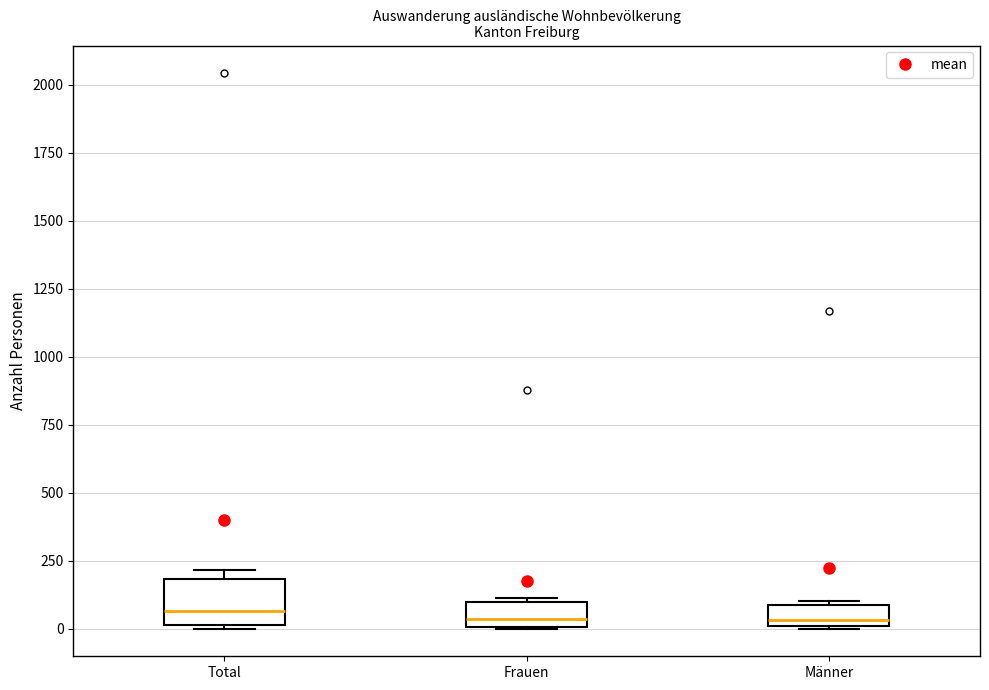

Which box is the tallest, from its lower edge to its upper edge?

Total